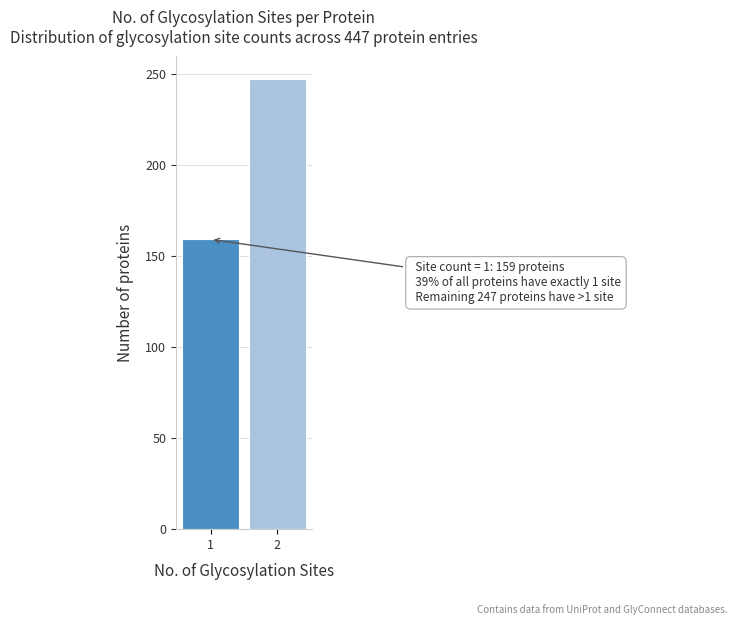

Reading left to right, transcribe all the data shown in this chart.

1=159	2=247